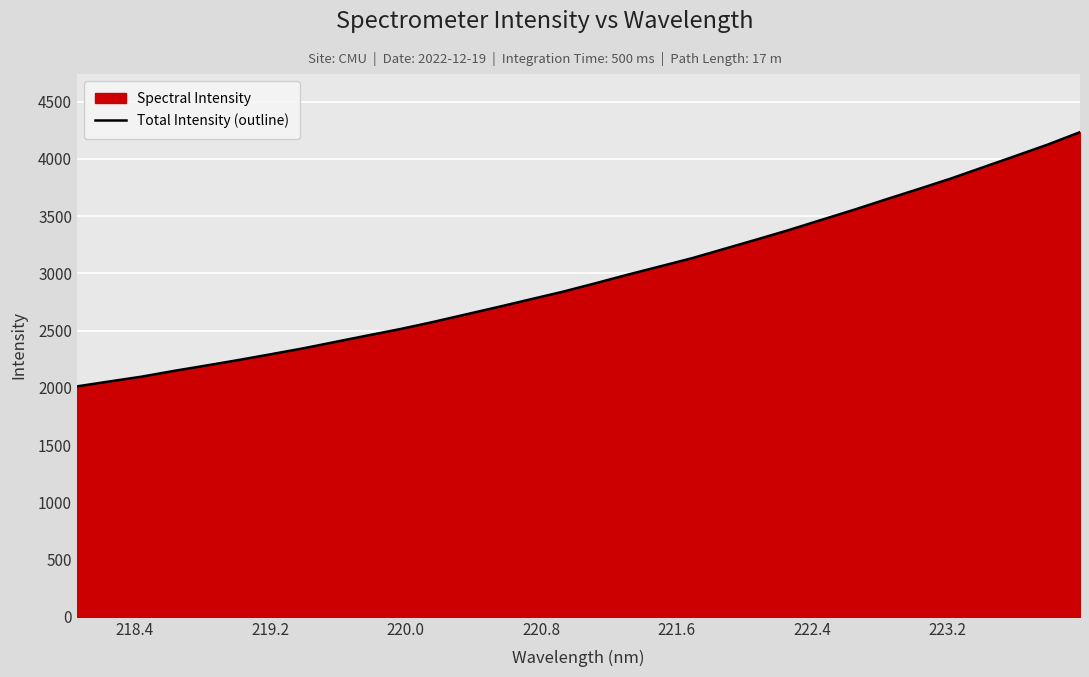

What is the difference between the maximum and minimum values?

2221.2